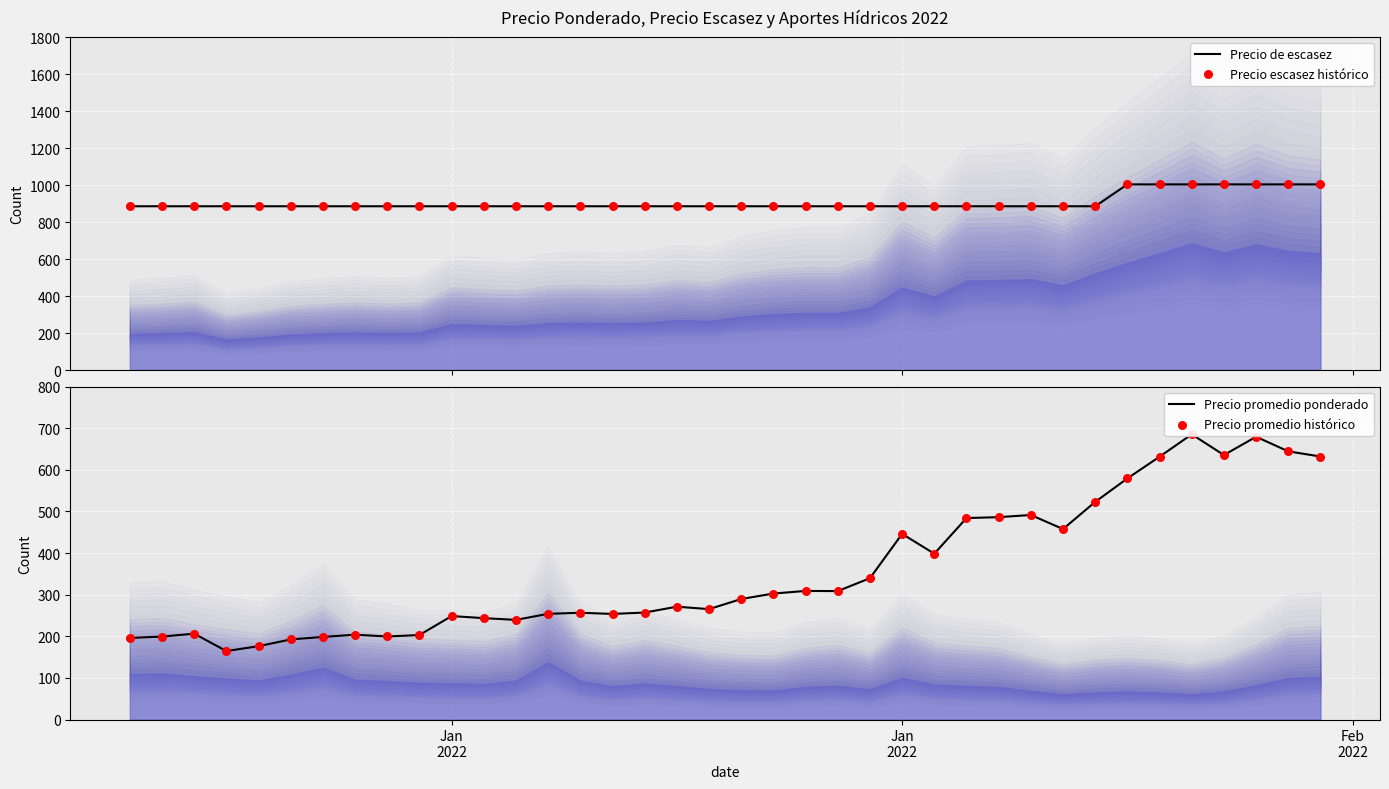

At how many categories does at least one series exceed 884?

38